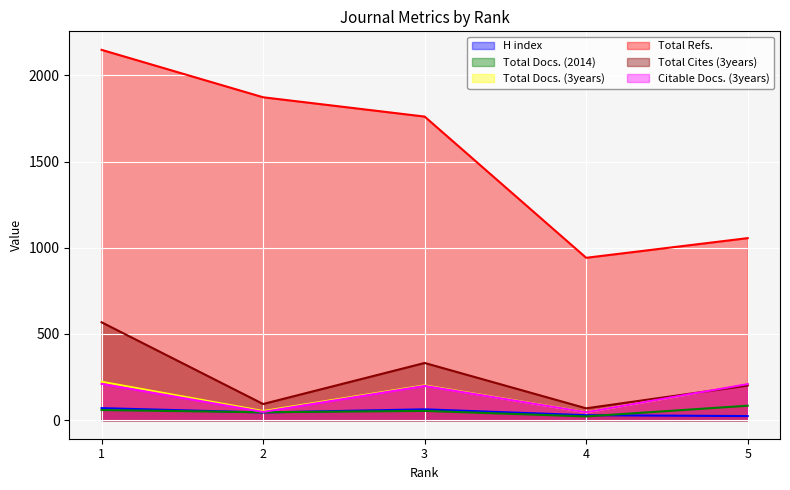

Rank the categories by H index value from lowest to highest.

5, 4, 2, 3, 1